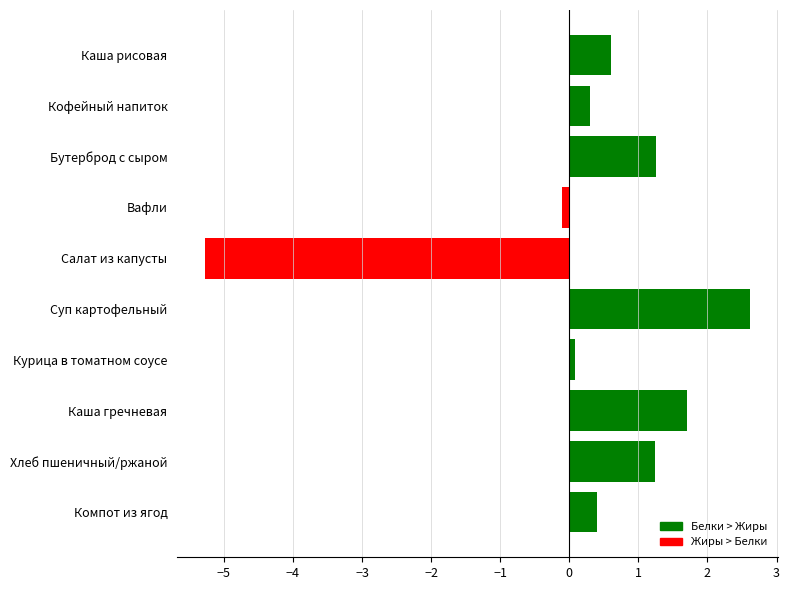

Is it true that the value at Салат из капусты is -2.1?

False